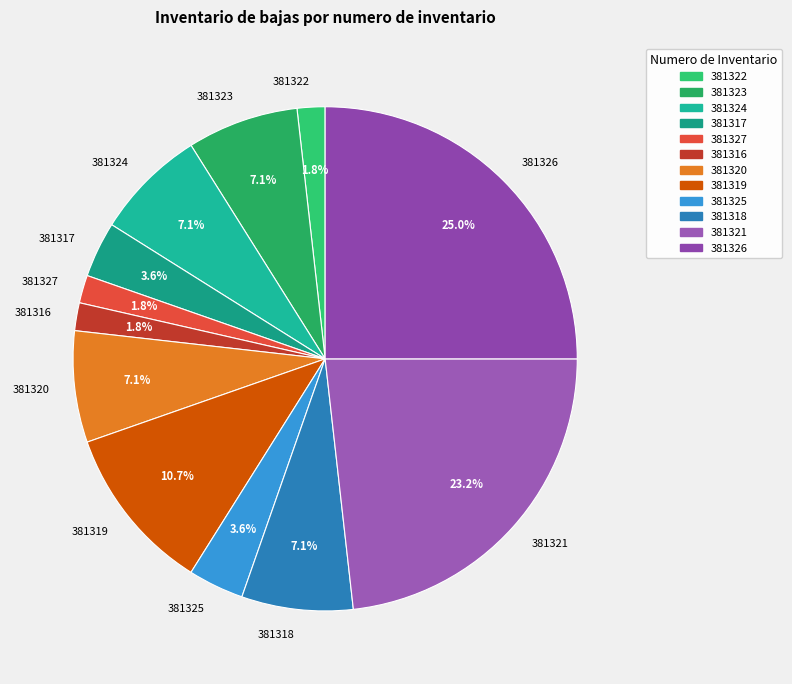

Between 381317 and 381326, which is larger?

381326